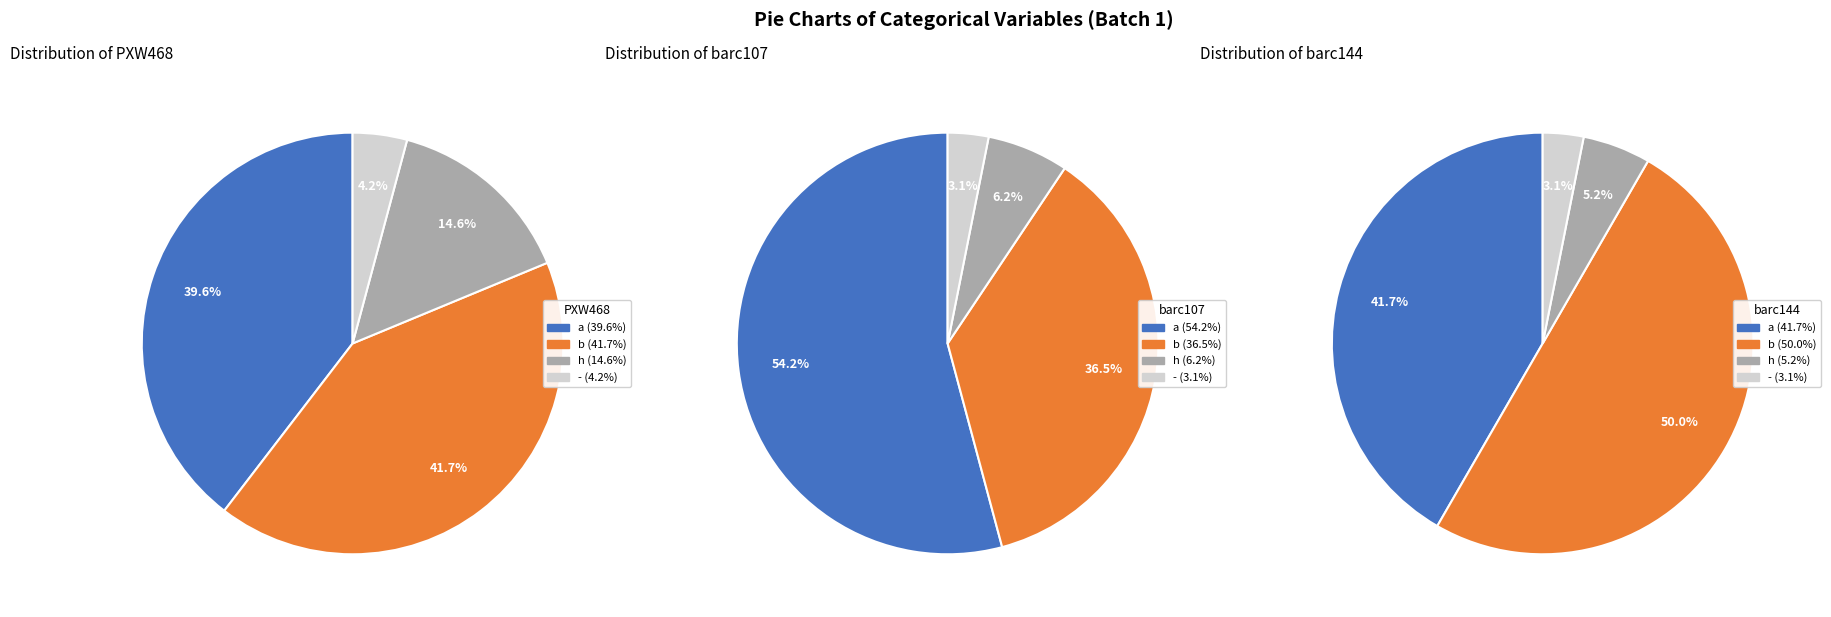

How many slices are in this pie chart?

4